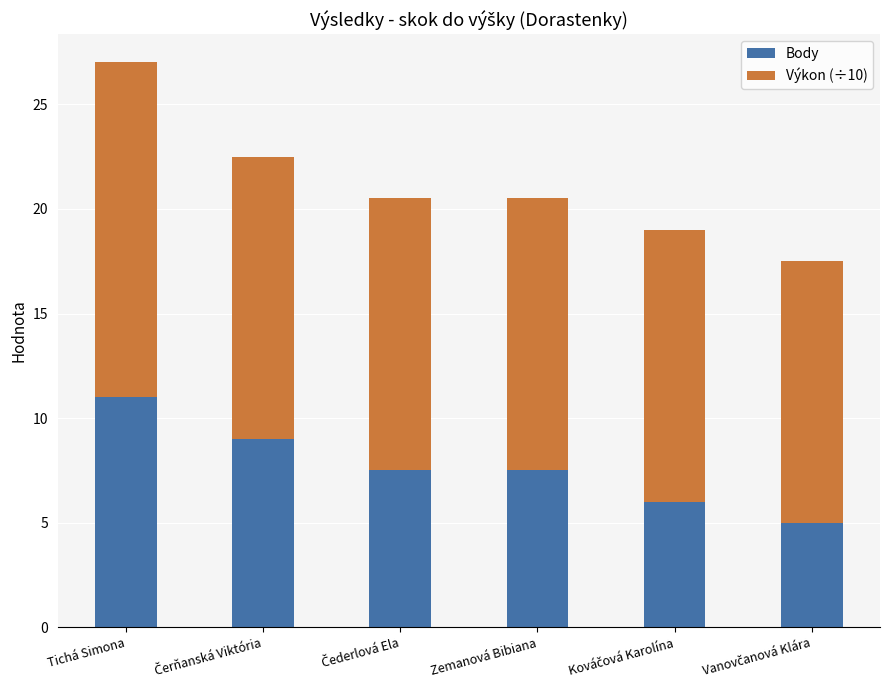

What is the average value of the Body series?

7.7